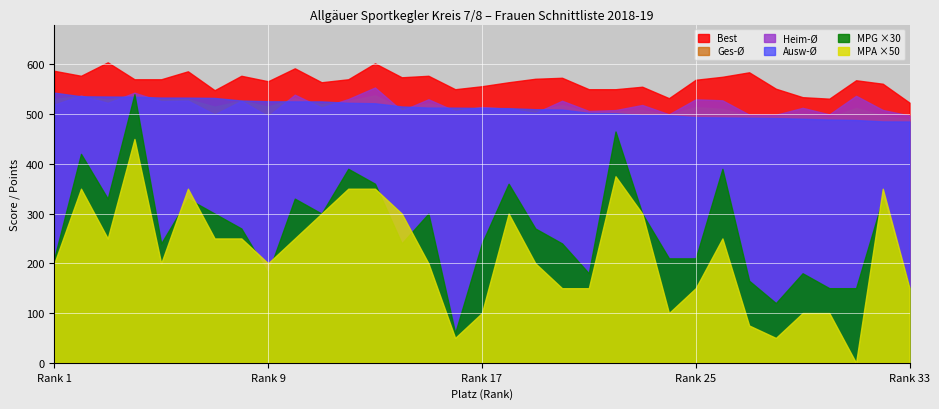

How many categories are shown in the chart?

33